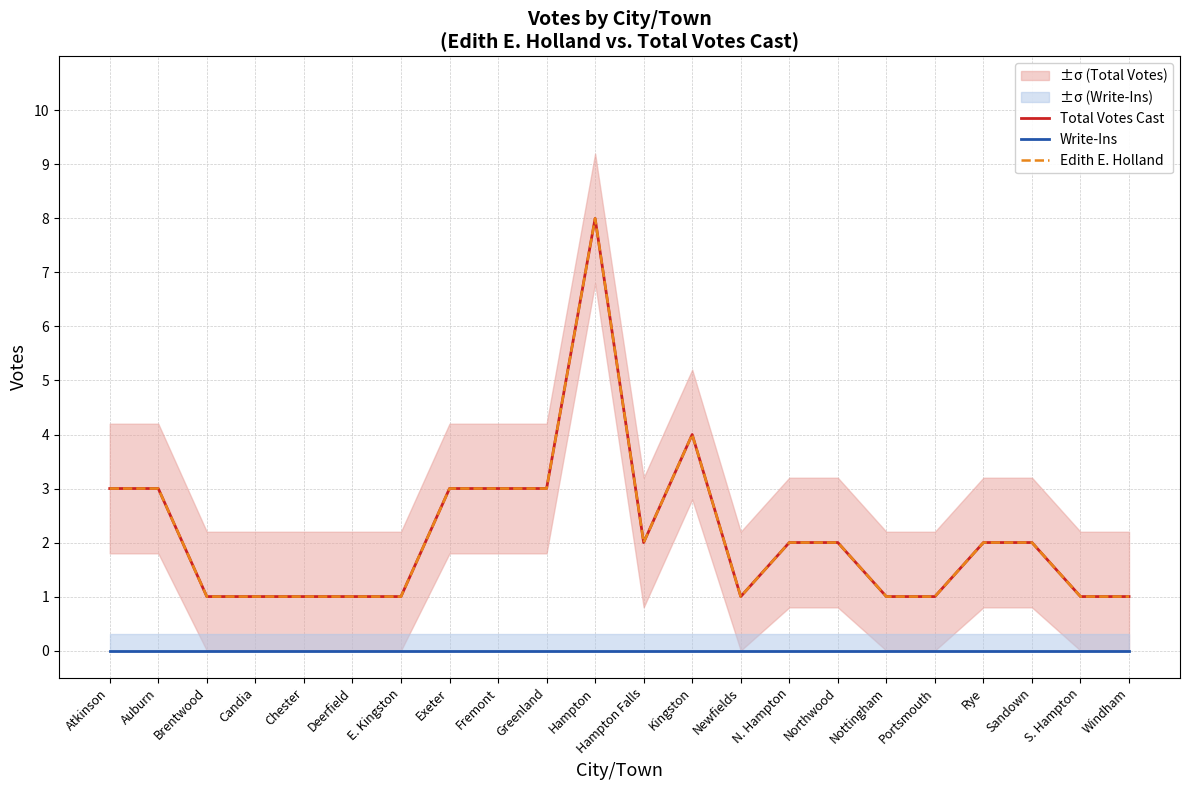

Between Hampton and Hampton Falls, which series saw the biggest shift?

Total Votes Cast